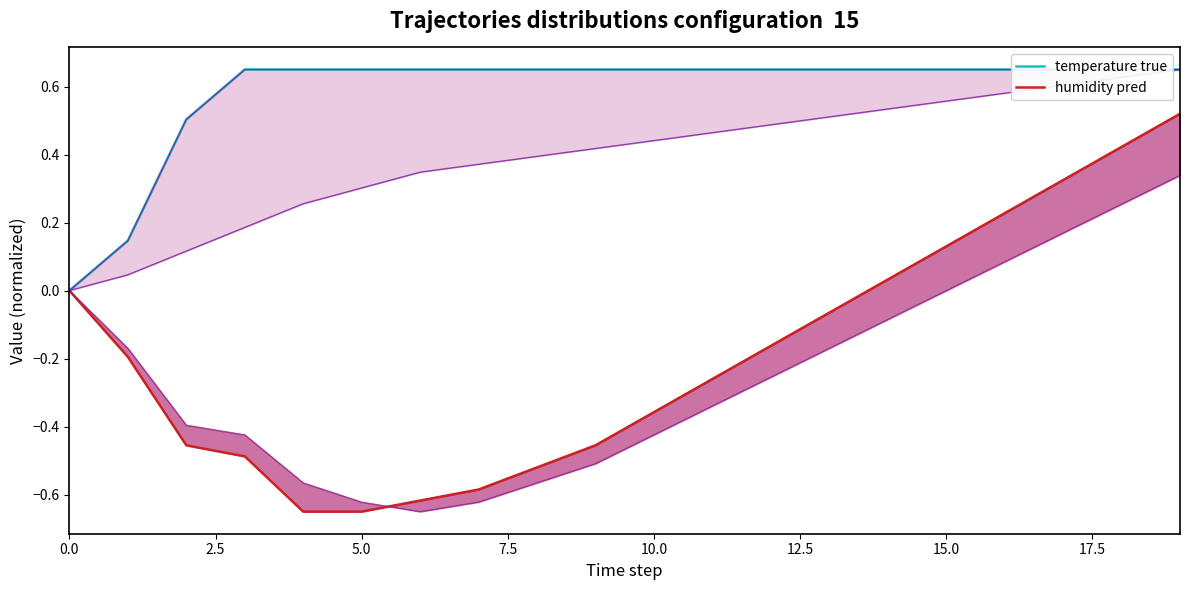

Reading left to right, transcribe all the data shown in this chart.

temperature true: 0.0	0.1	0.5	0.6	0.6	0.6	0.6	0.6	0.6	0.6	0.6	0.6	0.6	0.6	0.6	0.6	0.6	0.6	0.6	0.6
humidity pred: 0.0	-0.2	-0.5	-0.5	-0.6	-0.6	-0.6	-0.6	-0.5	-0.5	-0.4	-0.3	-0.2	-0.1	0.0	0.1	0.2	0.3	0.4	0.5